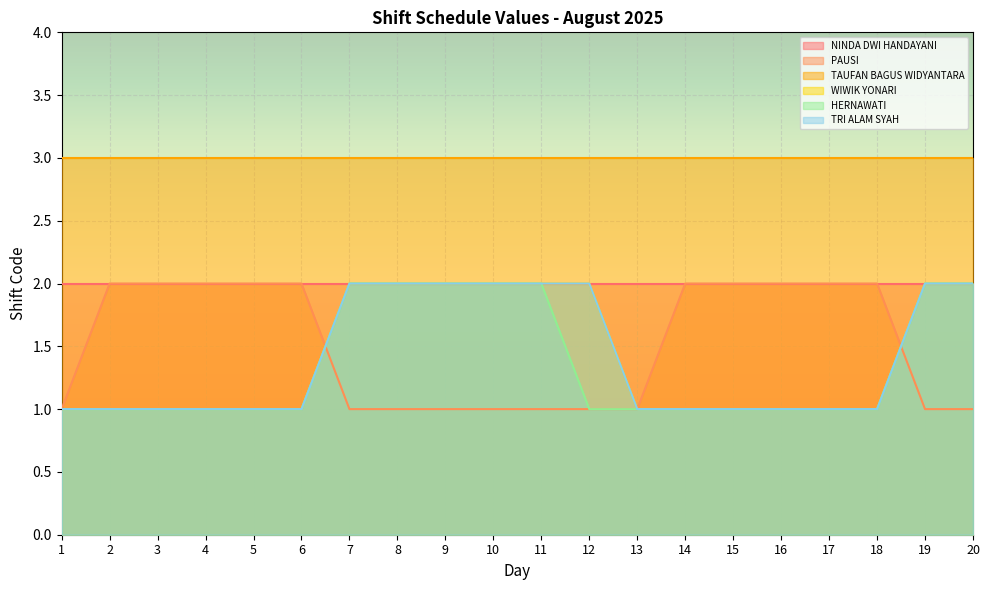

What value does the HERNAWATI series have at 1?

1